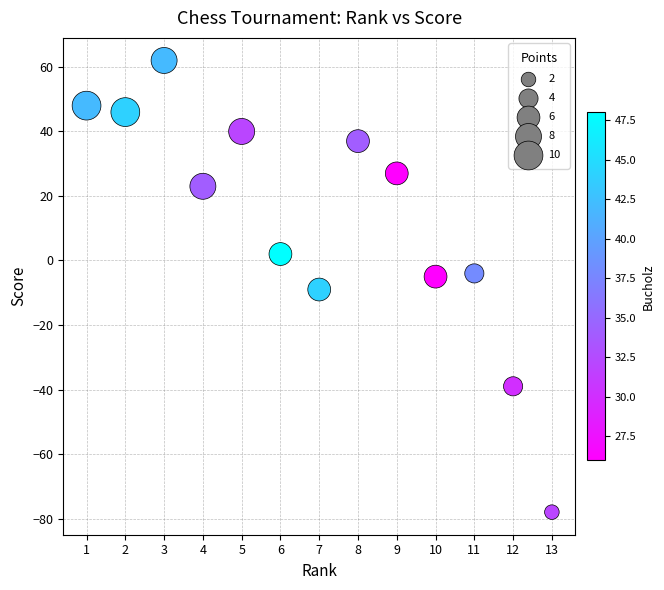

What is the range of Y values (max minus min)?

140